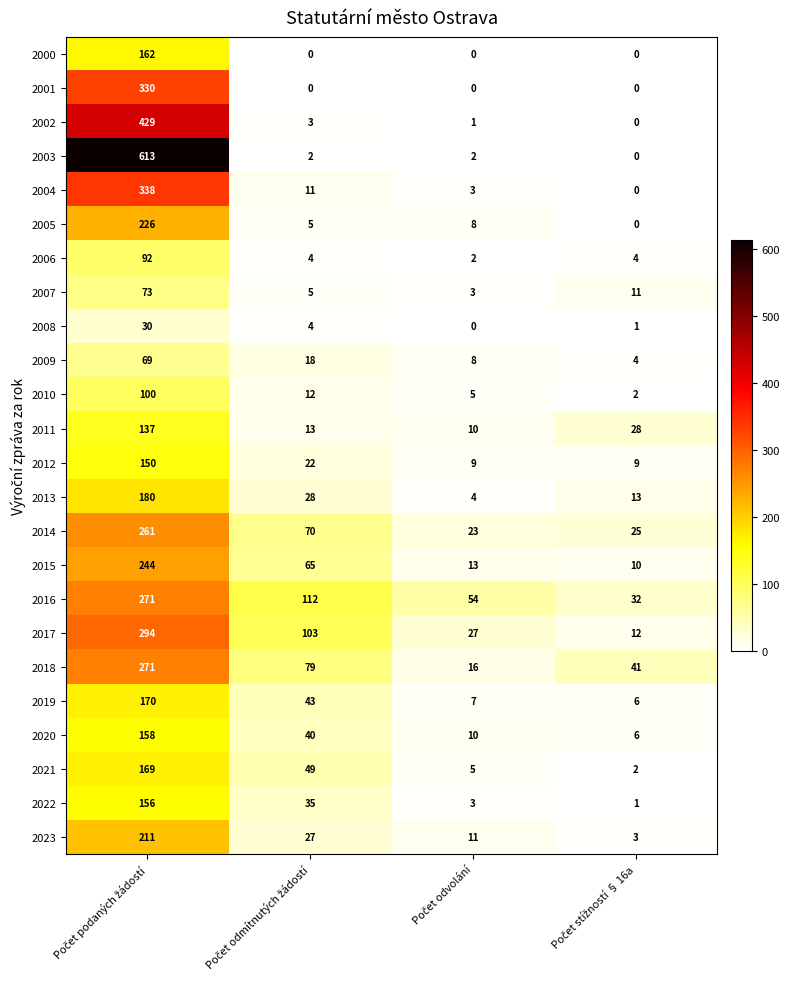

Which series has the widest spread of values?

2003